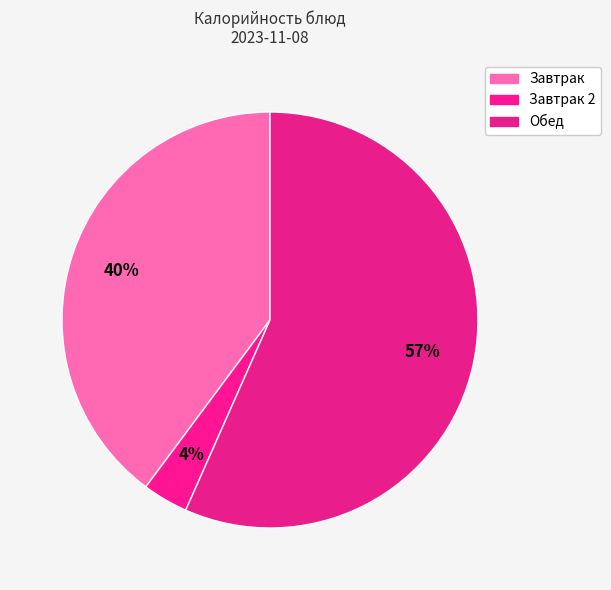

How many slices are in this pie chart?

3